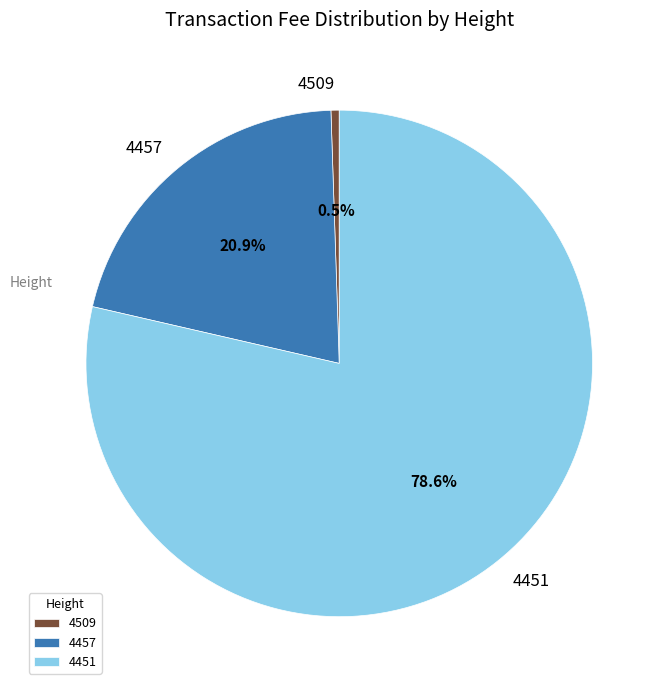

What is the smallest slice in the pie chart?

4509